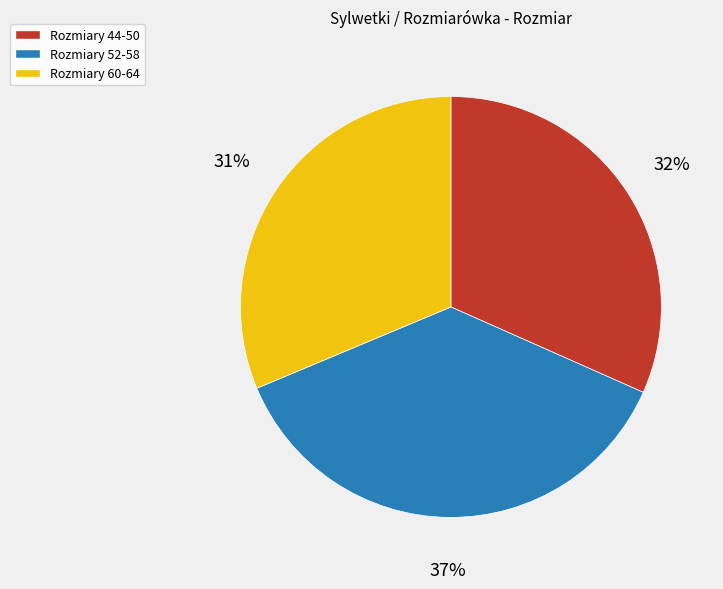

Is Rozmiary 44-50 the majority of the pie?

No